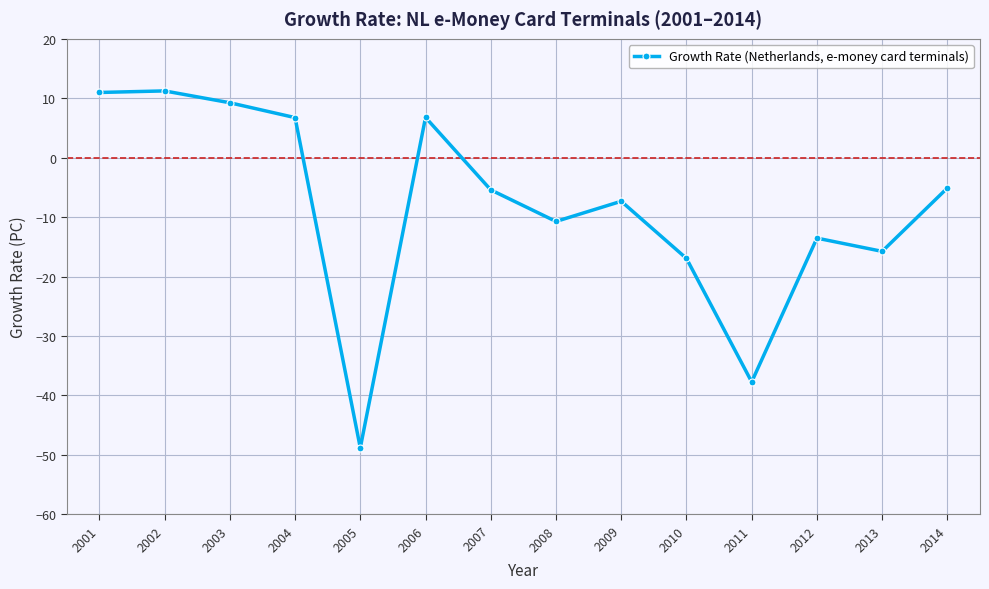

Which category has the lowest value across all series?

2005